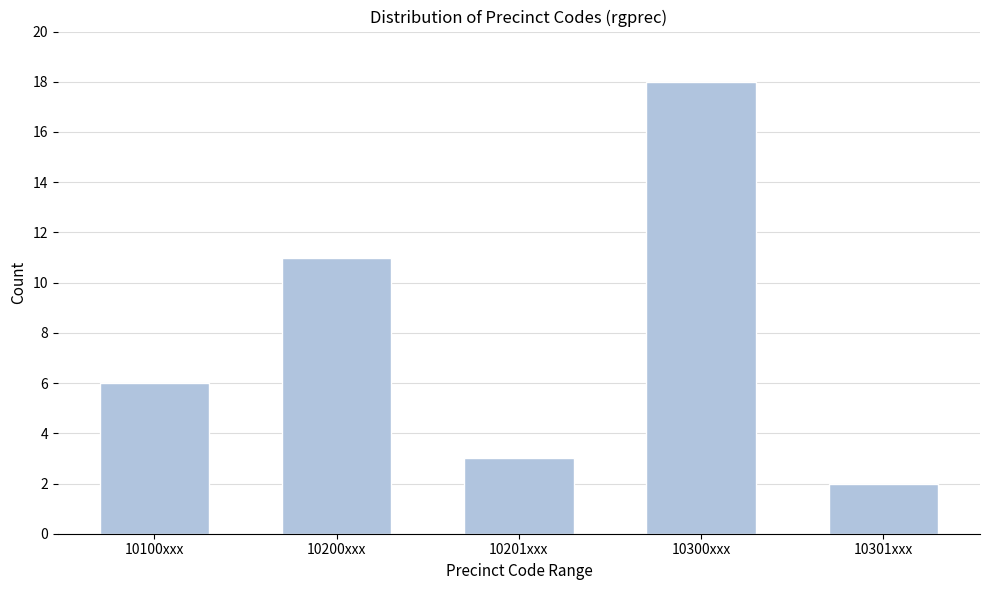

Reading left to right, what are all the values shown in this chart?

6	11	3	18	2